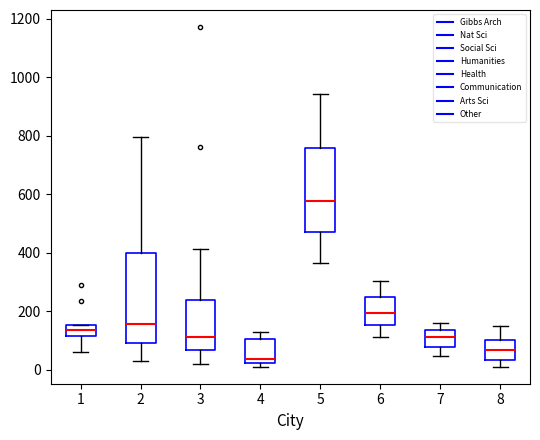

Reading left to right, transcribe this box plot: for each box, give where its median line is, the range the box spans, and where its two whiskers end, as read against the y-axis. The values are not printed on the chart, so give them approximately, as read against the axis.

1: median 140, box 120 to 160, whiskers 60 to 160
2: median 160, box 100 to 400, whiskers 40 to 800
3: median 120, box 60 to 240, whiskers 20 to 420
4: median 40, box 20 to 100, whiskers 20 (just below the box's lower edge) to 140
5: median 580, box 480 to 760, whiskers 360 to 940
6: median 200, box 160 to 240, whiskers 120 to 300
7: median 120, box 80 to 140, whiskers 40 to 160
8: median 60, box 40 to 100, whiskers 20 to 140